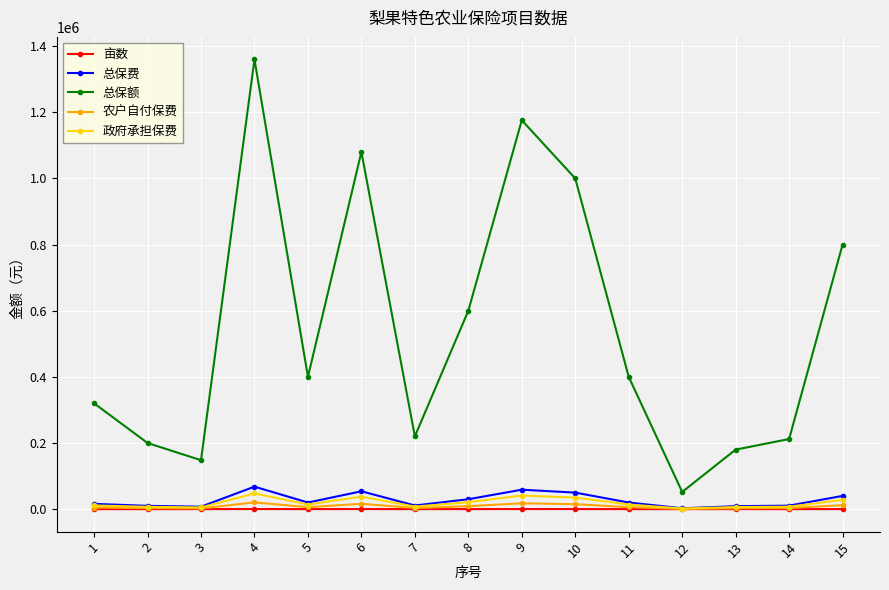

At which label does 总保额 reach its peak?

4